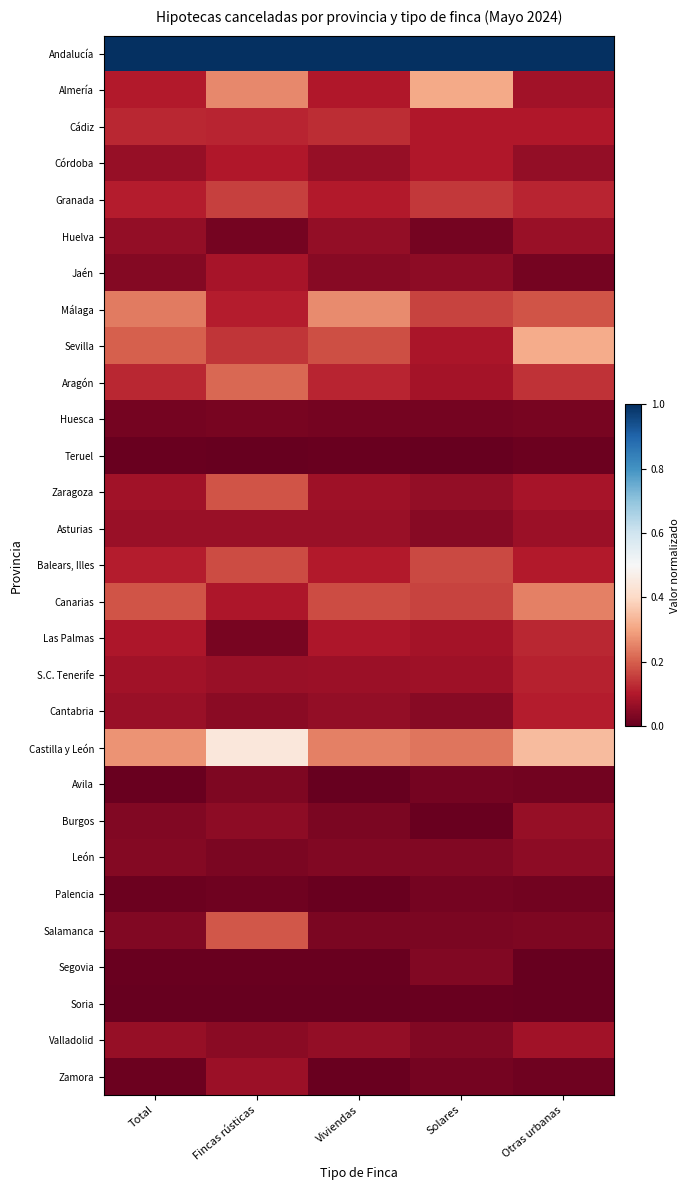

Reading left to right, list all the values displayed in this chart.

Andalucía: Total=1.0	Fincas rústicas=1.0	Viviendas=1.0	Solares=1.0	Otras urbanas=1.0
Almería: Total=0.1	Fincas rústicas=0.3	Viviendas=0.1	Solares=0.3	Otras urbanas=0.1
Cádiz: Total=0.1	Fincas rústicas=0.1	Viviendas=0.1	Solares=0.1	Otras urbanas=0.1
Córdoba: Total=0.1	Fincas rústicas=0.1	Viviendas=0.1	Solares=0.1	Otras urbanas=0.1
Granada: Total=0.1	Fincas rústicas=0.2	Viviendas=0.1	Solares=0.1	Otras urbanas=0.1
Huelva: Total=0.1	Fincas rústicas=0.0	Viviendas=0.1	Solares=0.0	Otras urbanas=0.1
Jaén: Total=0.0	Fincas rústicas=0.1	Viviendas=0.0	Solares=0.1	Otras urbanas=0.0
Málaga: Total=0.2	Fincas rústicas=0.1	Viviendas=0.3	Solares=0.2	Otras urbanas=0.2
Sevilla: Total=0.2	Fincas rústicas=0.1	Viviendas=0.2	Solares=0.1	Otras urbanas=0.3
Aragón: Total=0.1	Fincas rústicas=0.2	Viviendas=0.1	Solares=0.1	Otras urbanas=0.1
Huesca: Total=0.0	Fincas rústicas=0.0	Viviendas=0.0	Solares=0.0	Otras urbanas=0.0
Teruel: Total=0.0	Fincas rústicas=0.0	Viviendas=0.0	Solares=0.0	Otras urbanas=0.0
Zaragoza: Total=0.1	Fincas rústicas=0.2	Viviendas=0.1	Solares=0.1	Otras urbanas=0.1
Asturias: Total=0.1	Fincas rústicas=0.1	Viviendas=0.1	Solares=0.0	Otras urbanas=0.1
Balears, Illes: Total=0.1	Fincas rústicas=0.2	Viviendas=0.1	Solares=0.2	Otras urbanas=0.1
Canarias: Total=0.2	Fincas rústicas=0.1	Viviendas=0.2	Solares=0.2	Otras urbanas=0.2
Las Palmas: Total=0.1	Fincas rústicas=0.0	Viviendas=0.1	Solares=0.1	Otras urbanas=0.1
S.C. Tenerife: Total=0.1	Fincas rústicas=0.1	Viviendas=0.1	Solares=0.1	Otras urbanas=0.1
Cantabria: Total=0.1	Fincas rústicas=0.0	Viviendas=0.1	Solares=0.0	Otras urbanas=0.1
Castilla y León: Total=0.3	Fincas rústicas=0.4	Viviendas=0.2	Solares=0.2	Otras urbanas=0.3
Avila: Total=0.0	Fincas rústicas=0.0	Viviendas=0.0	Solares=0.0	Otras urbanas=0.0
Burgos: Total=0.0	Fincas rústicas=0.1	Viviendas=0.0	Solares=0.0	Otras urbanas=0.1
León: Total=0.0	Fincas rústicas=0.0	Viviendas=0.0	Solares=0.0	Otras urbanas=0.1
Palencia: Total=0.0	Fincas rústicas=0.0	Viviendas=0.0	Solares=0.0	Otras urbanas=0.0
Salamanca: Total=0.0	Fincas rústicas=0.2	Viviendas=0.0	Solares=0.0	Otras urbanas=0.0
Segovia: Total=0.0	Fincas rústicas=0.0	Viviendas=0.0	Solares=0.0	Otras urbanas=0.0
Soria: Total=0.0	Fincas rústicas=0.0	Viviendas=0.0	Solares=0.0	Otras urbanas=0.0
Valladolid: Total=0.1	Fincas rústicas=0.0	Viviendas=0.1	Solares=0.0	Otras urbanas=0.1
Zamora: Total=0.0	Fincas rústicas=0.1	Viviendas=0.0	Solares=0.0	Otras urbanas=0.0